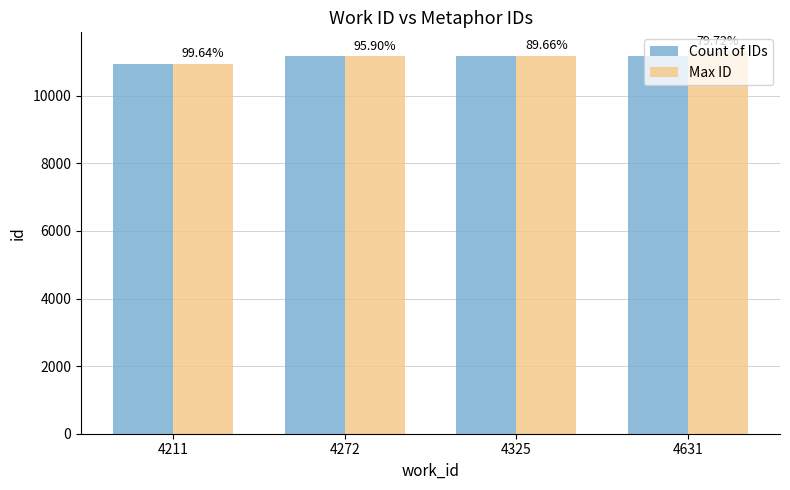

How many bars are there in total?

8